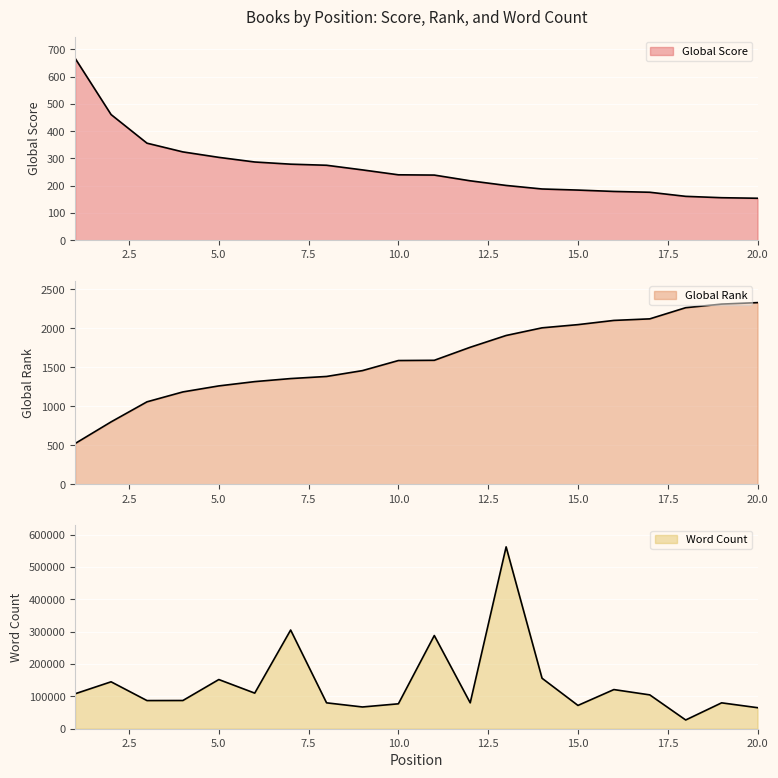

At which category is the sum across all series the highest?

13